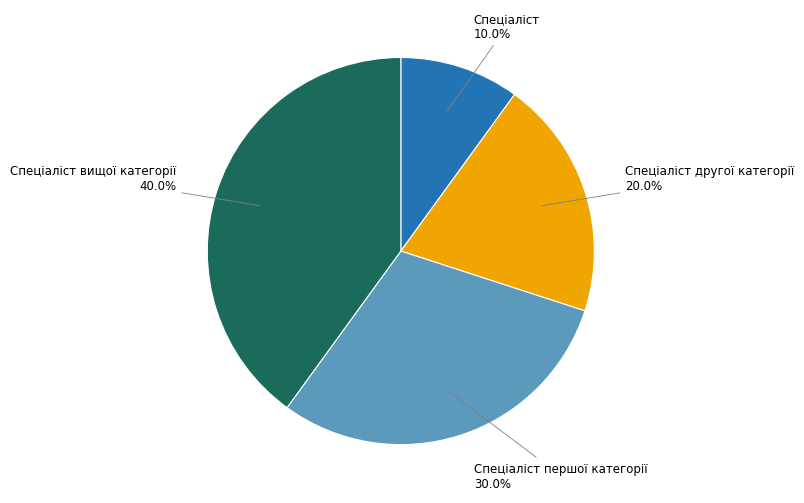

To the nearest percent, what is the difference between the Спеціаліст першої категорії and Спеціаліст slice percentages?

20%